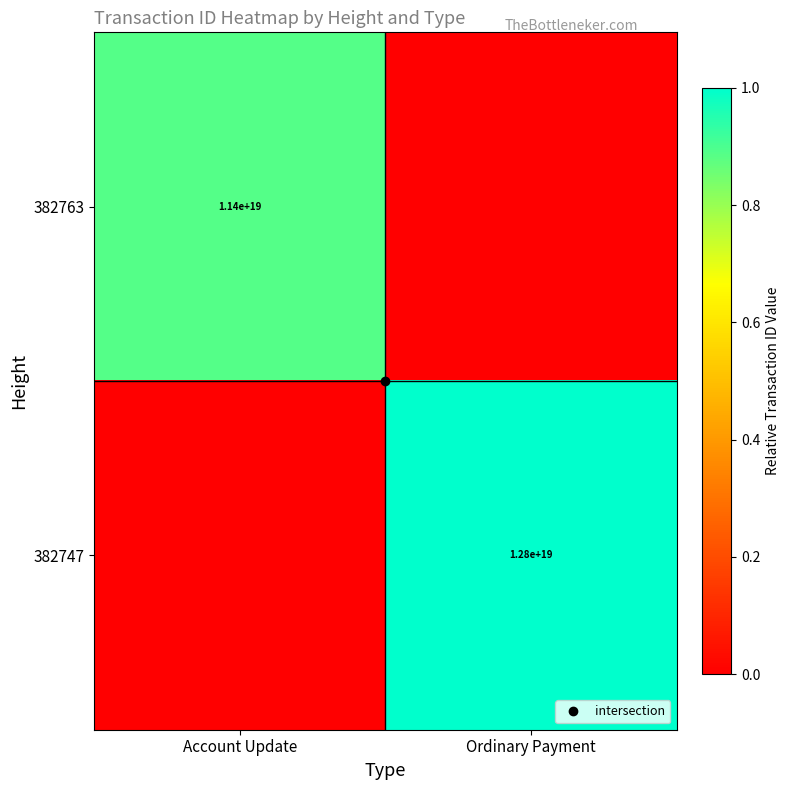

True or false: 382763 has a value of 0.9 at Account Update.

True